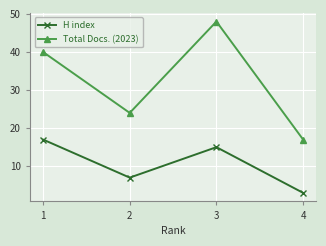

Is it true that Total Docs. (2023) equals 17 at 2?

False